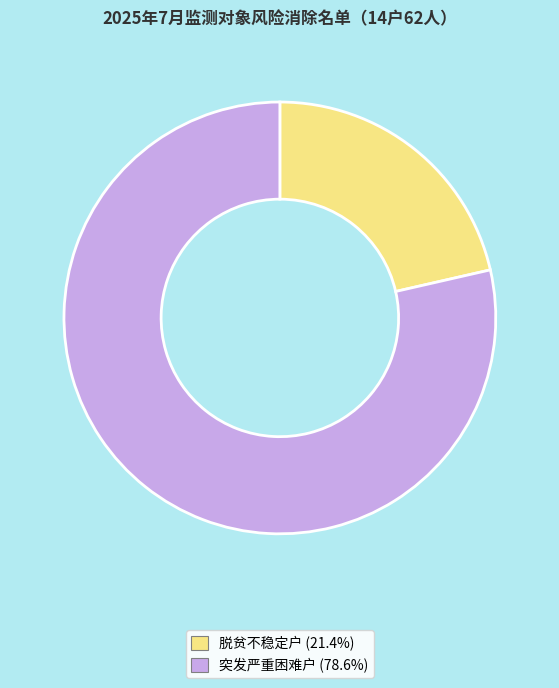

Does 突发严重困难户 account for over 50% of the chart?

Yes